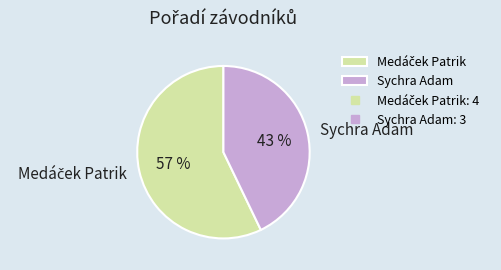

Does any single category account for the majority?

Yes